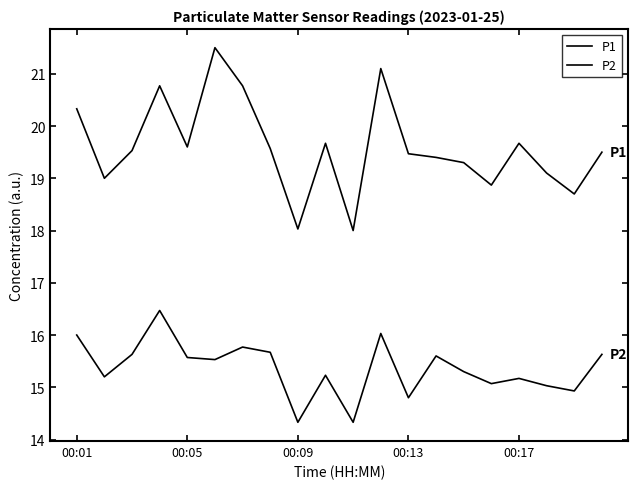

Which series has the widest spread of values?

P1